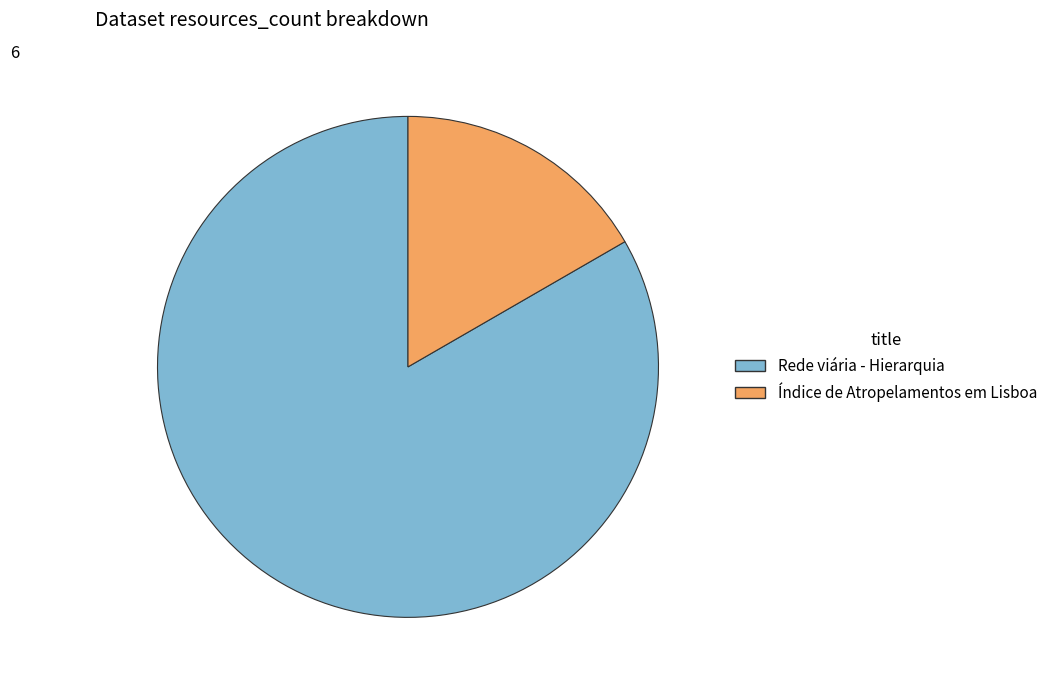

Which has a higher value, Índice de Atropelamentos em Lisboa or Rede viária - Hierarquia?

Rede viária - Hierarquia